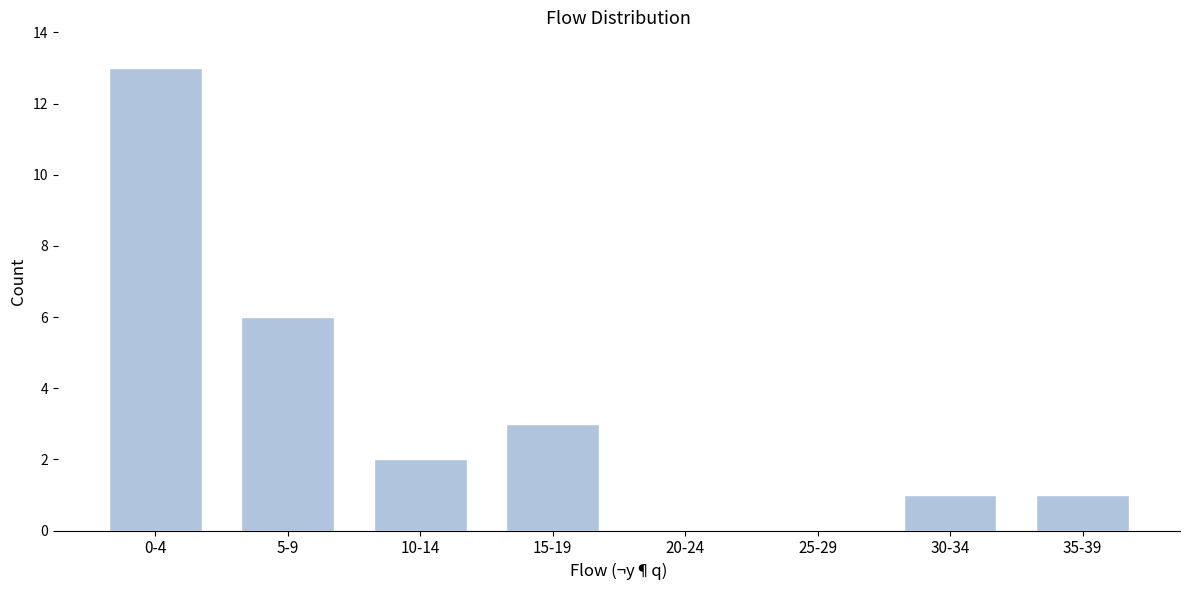

Reading left to right, extract all data points from this chart.

0-4=13	5-9=6	10-14=2	15-19=3	20-24=0	25-29=0	30-34=1	35-39=1